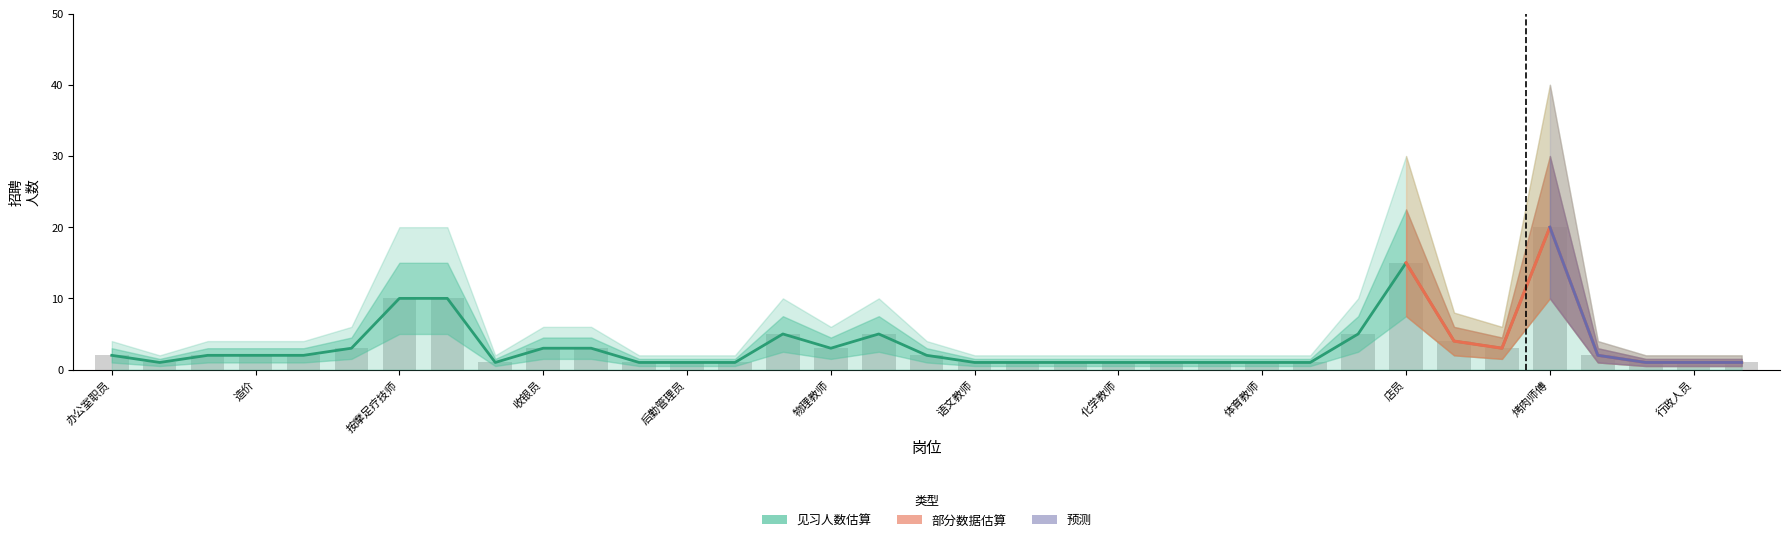

What is the maximum value shown in the chart?

20